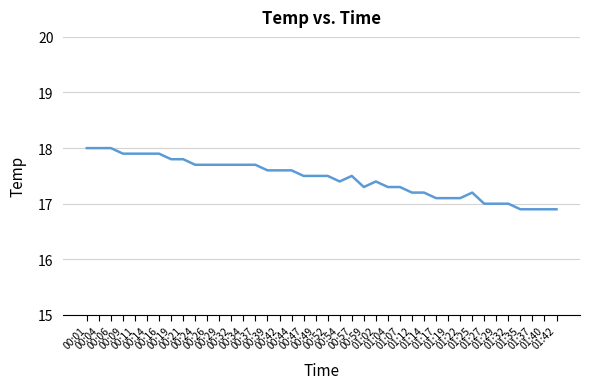

What is the difference between the maximum and minimum values?

1.1